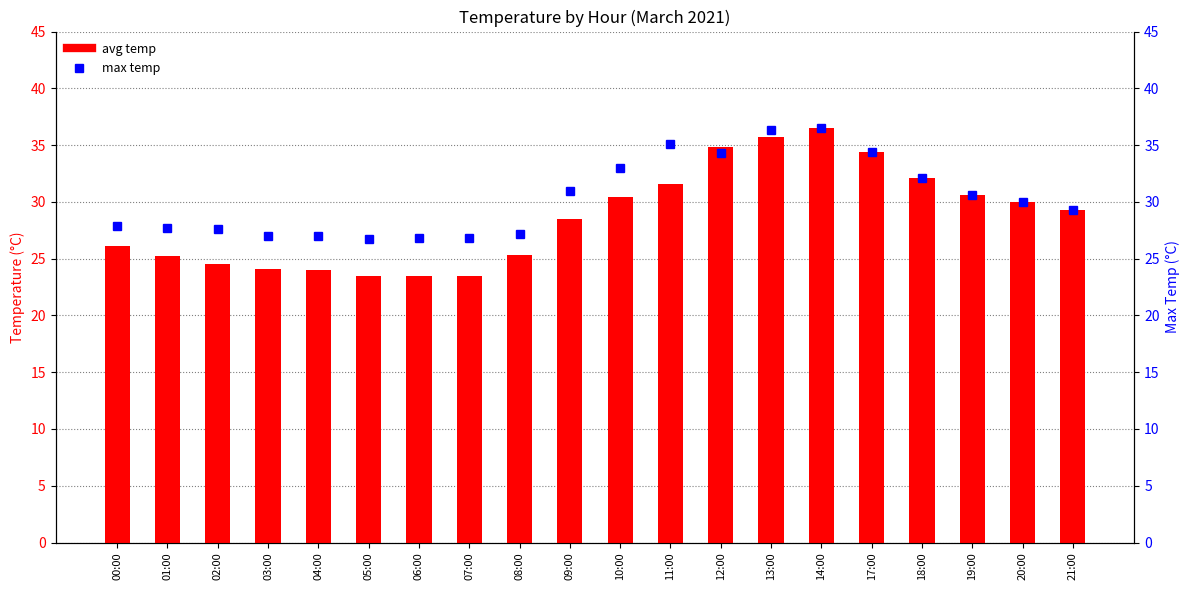

What is the difference between the max temp values at 19:00 and 07:00?

3.8